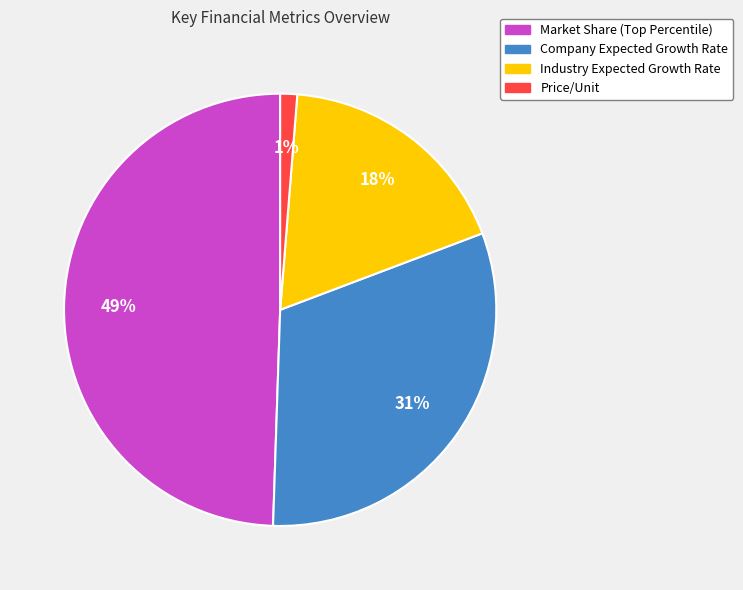

To the nearest percent, what is the combined percentage of Industry Expected Growth Rate and Company Expected Growth Rate?

49%